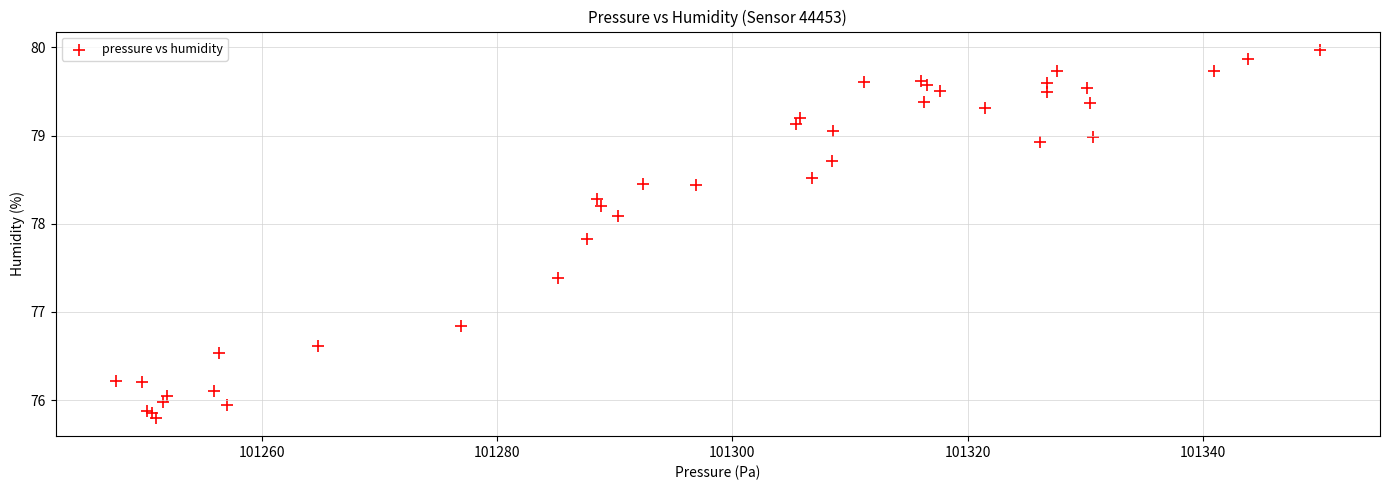

What Y value in the scatter plot is closest to 77?

76.8